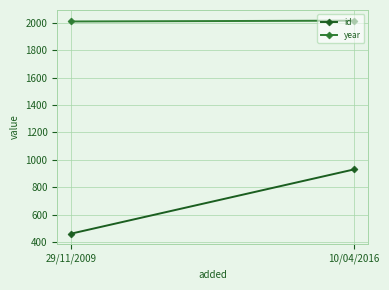

The value of year at 10/04/2016 is 540. True or false?

False